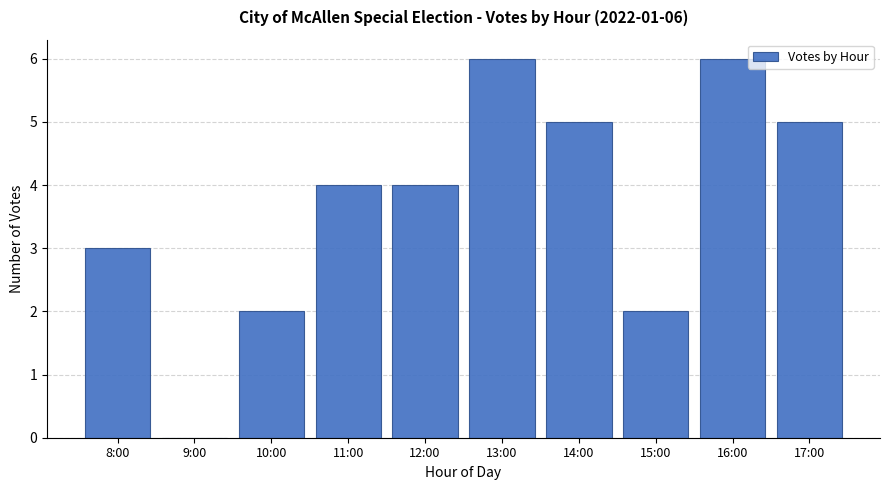

Reading left to right, list all the values displayed in this chart.

8:00=3	9:00=0	10:00=2	11:00=4	12:00=4	13:00=6	14:00=5	15:00=2	16:00=6	17:00=5